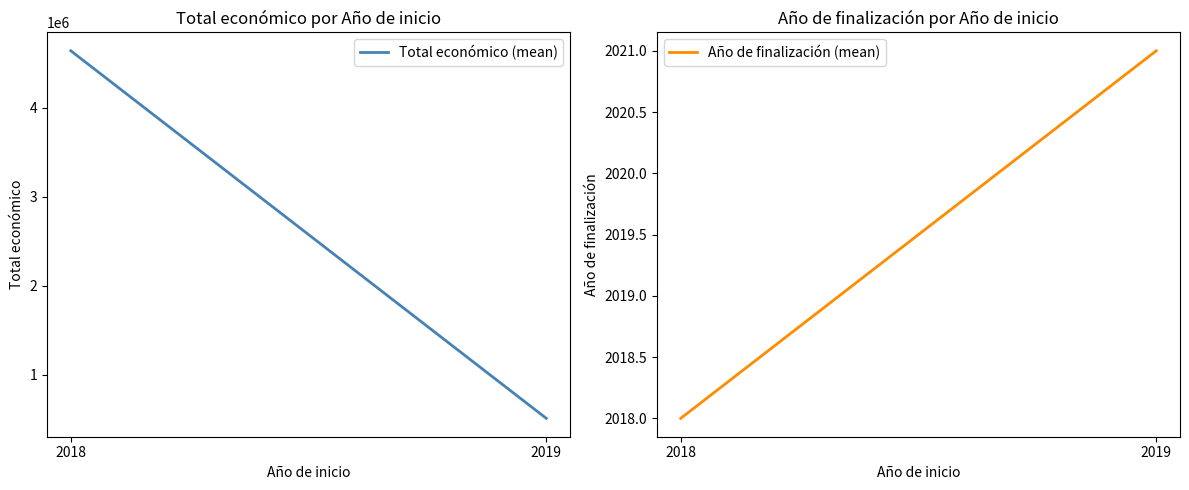

What is the difference between the maximum and minimum values in the Total económico (mean) series?

4126980.2